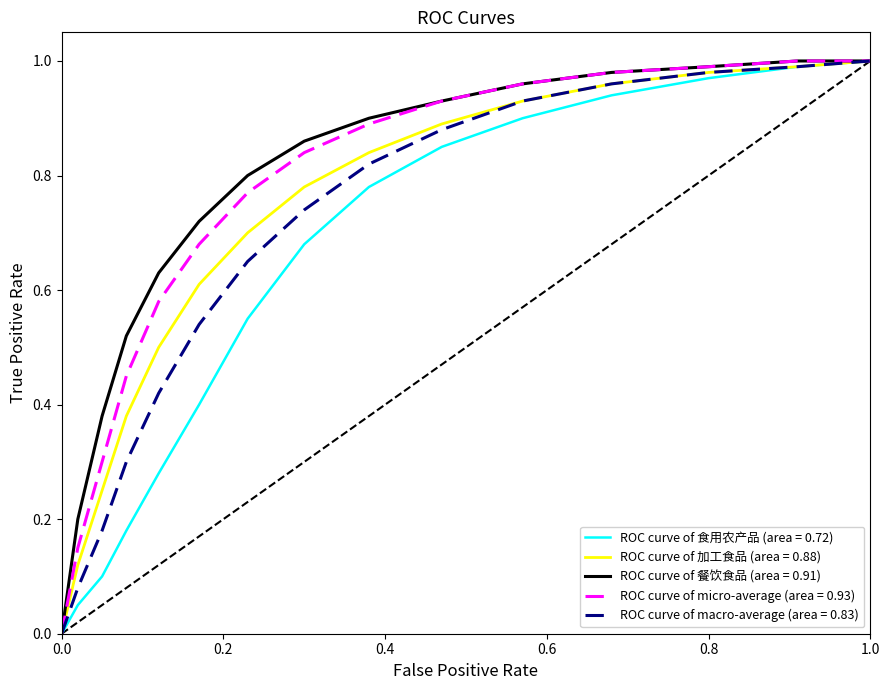

List the series in order of their peak value, lowest first.

食用农产品, 加工食品, 餐饮食品, micro-average, macro-average